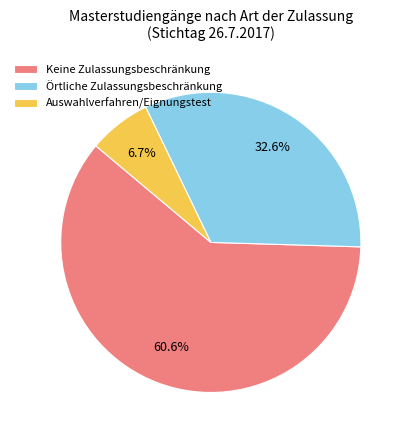

What percentage do Keine Zulassungsbeschränkung and Örtliche Zulassungsbeschränkung together represent?

93.3%